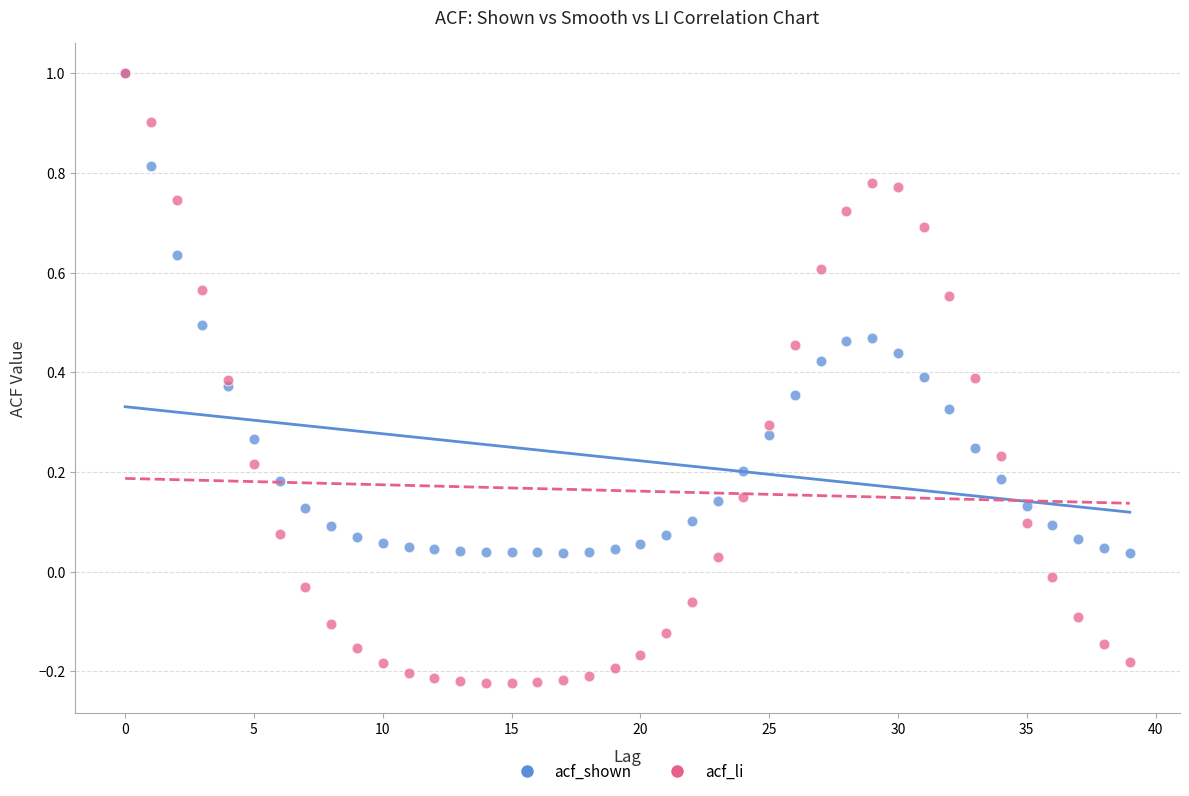

What are all the series names shown in the legend?

acf_shown, acf_li